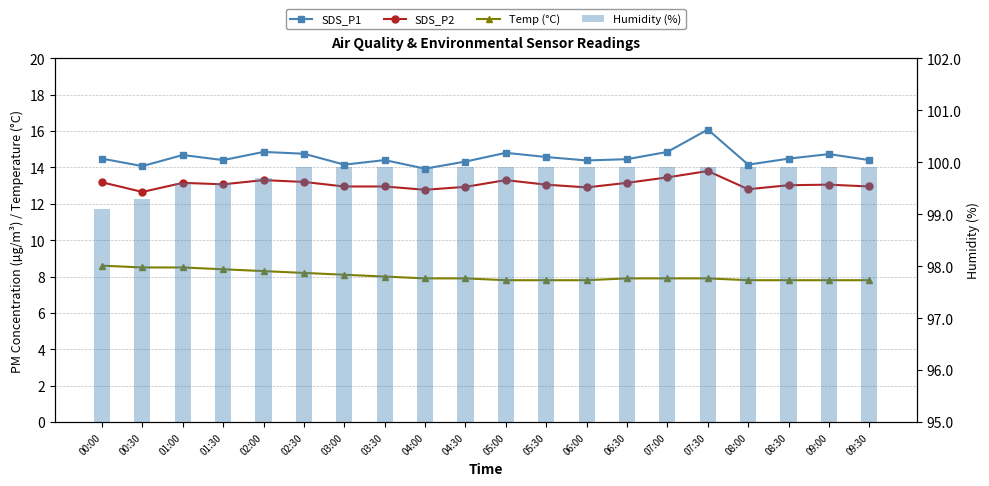

How many series are shown in this chart?

4